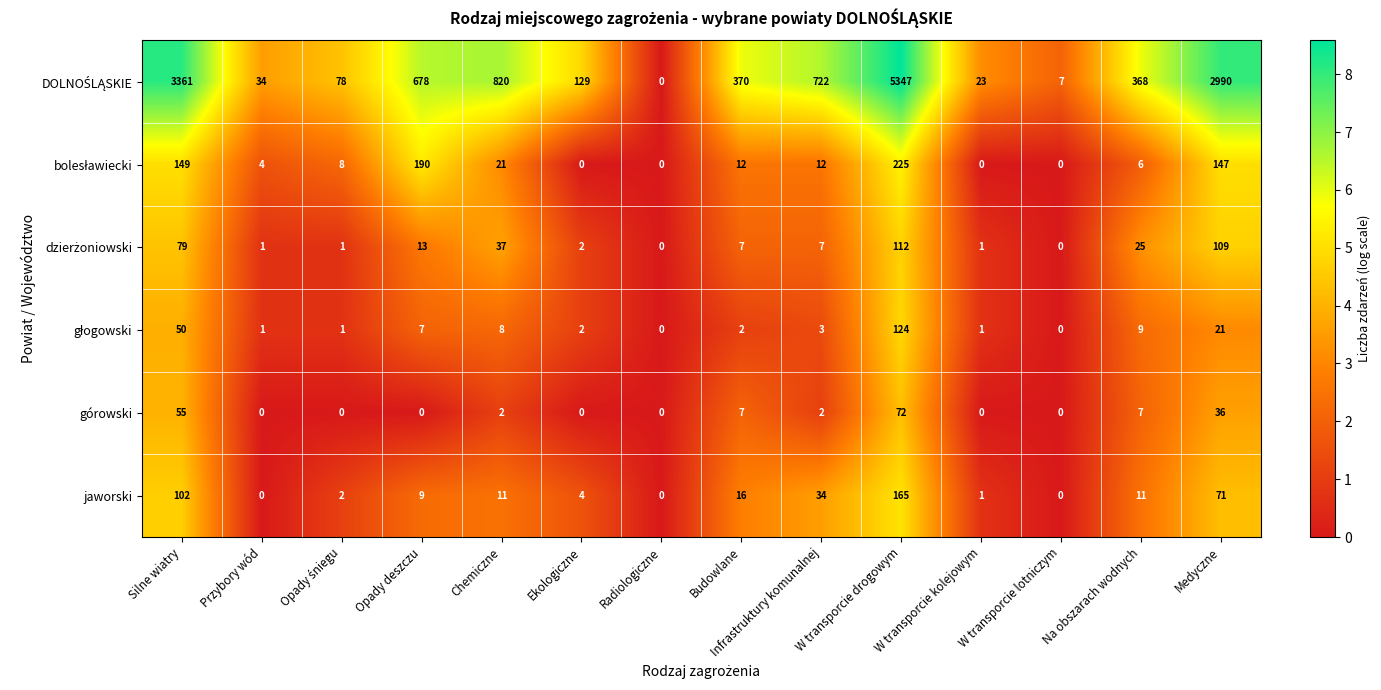

What is the difference between the górowski values at Chemiczne and Silne wiatry?

53